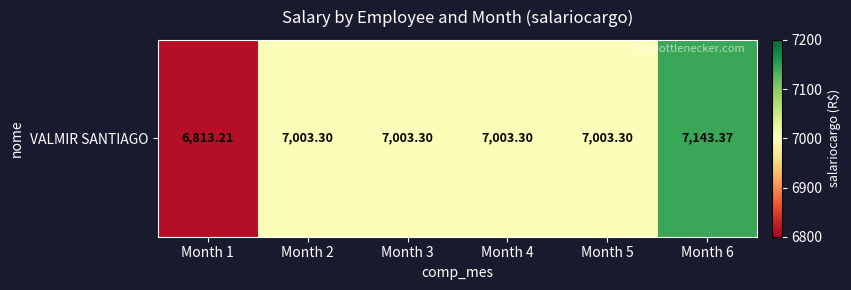

Rank the categories by value from lowest to highest.

Month 1, Month 2, Month 3, Month 4, Month 5, Month 6